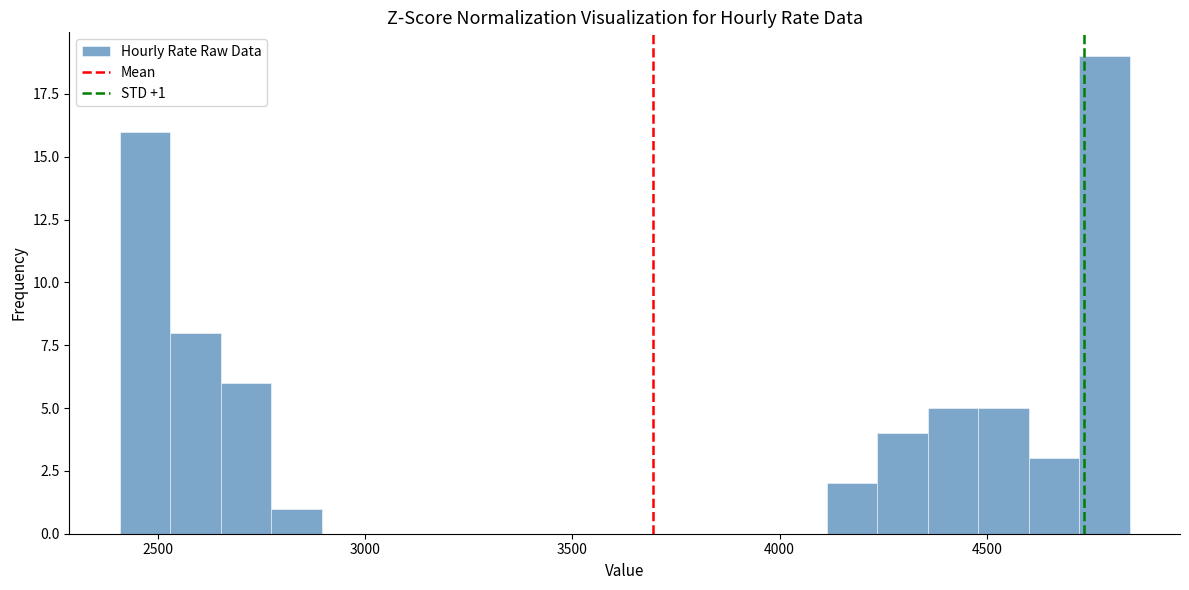

Around what value on the x-axis is the tallest bar? Give the approximate position of its centre, as read against the axis.

4800